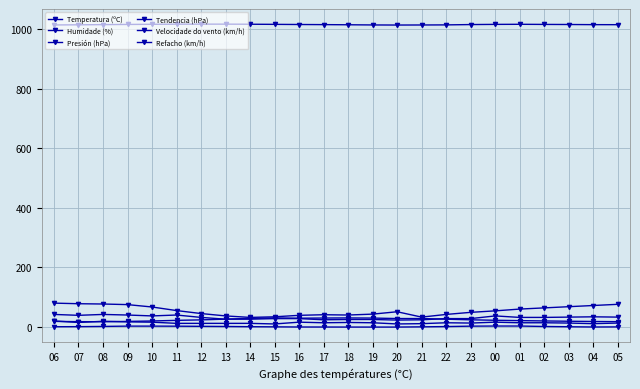

True or false: Temperatura (ºC) has more than 0 points higher than both neighbors.

True